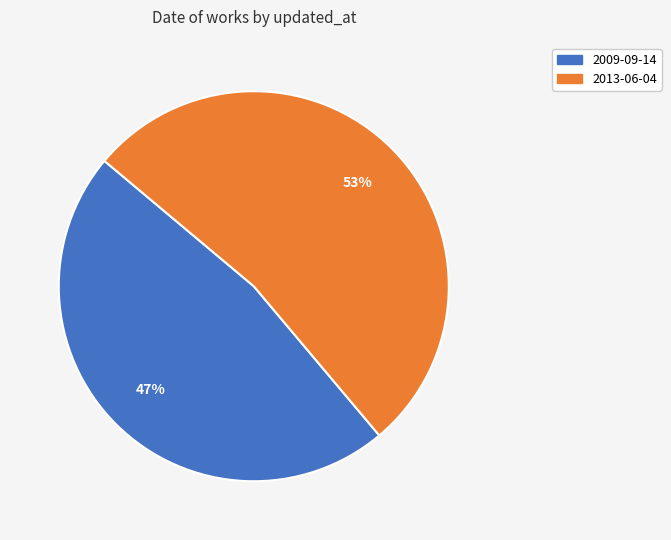

Which has a higher value, 2013-06-04 or 2009-09-14?

2013-06-04